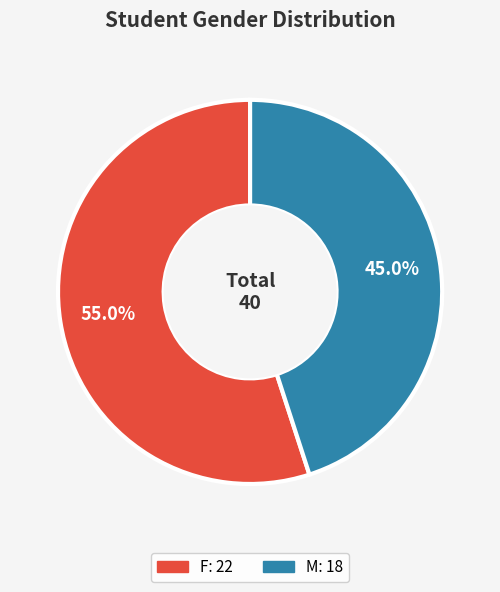

What is the majority slice?

F